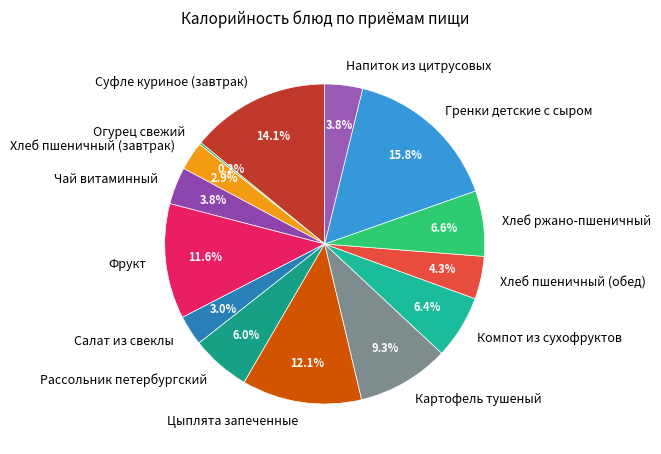

Combined, what portion of the pie is Гренки детские с сыром and Напиток из цитрусовых?

19.6%